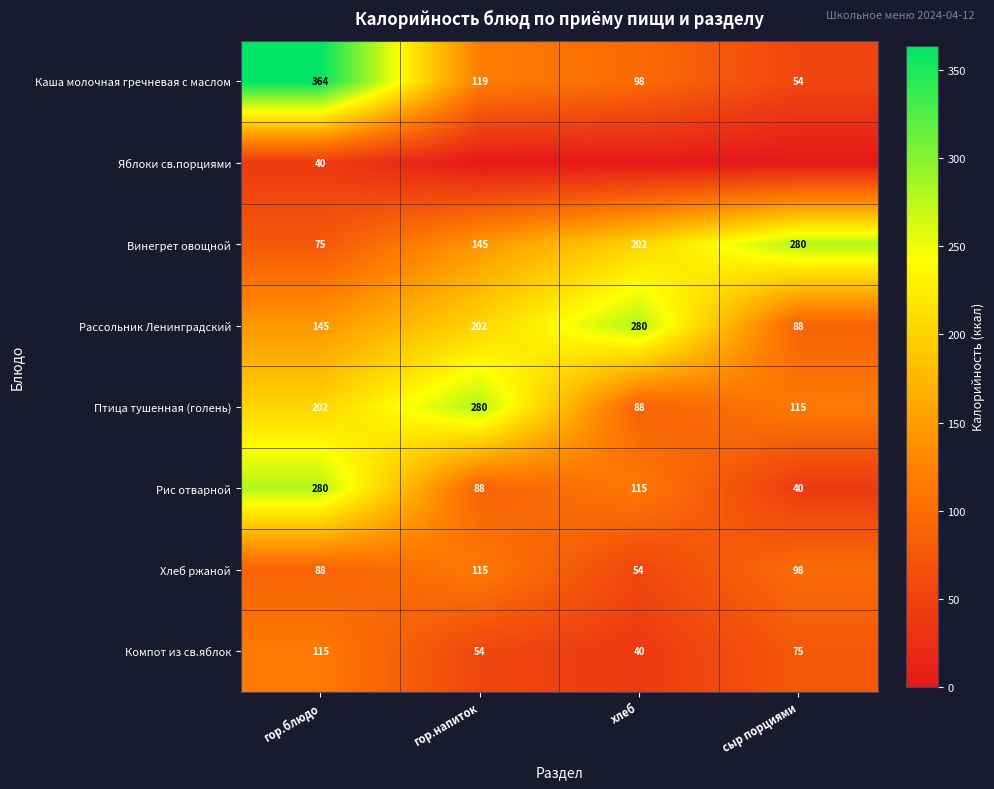

Is the value of Птица тушенная (голень) at хлеб greater than the value of Каша молочная гречневая с маслом at сыр порциями?

Yes